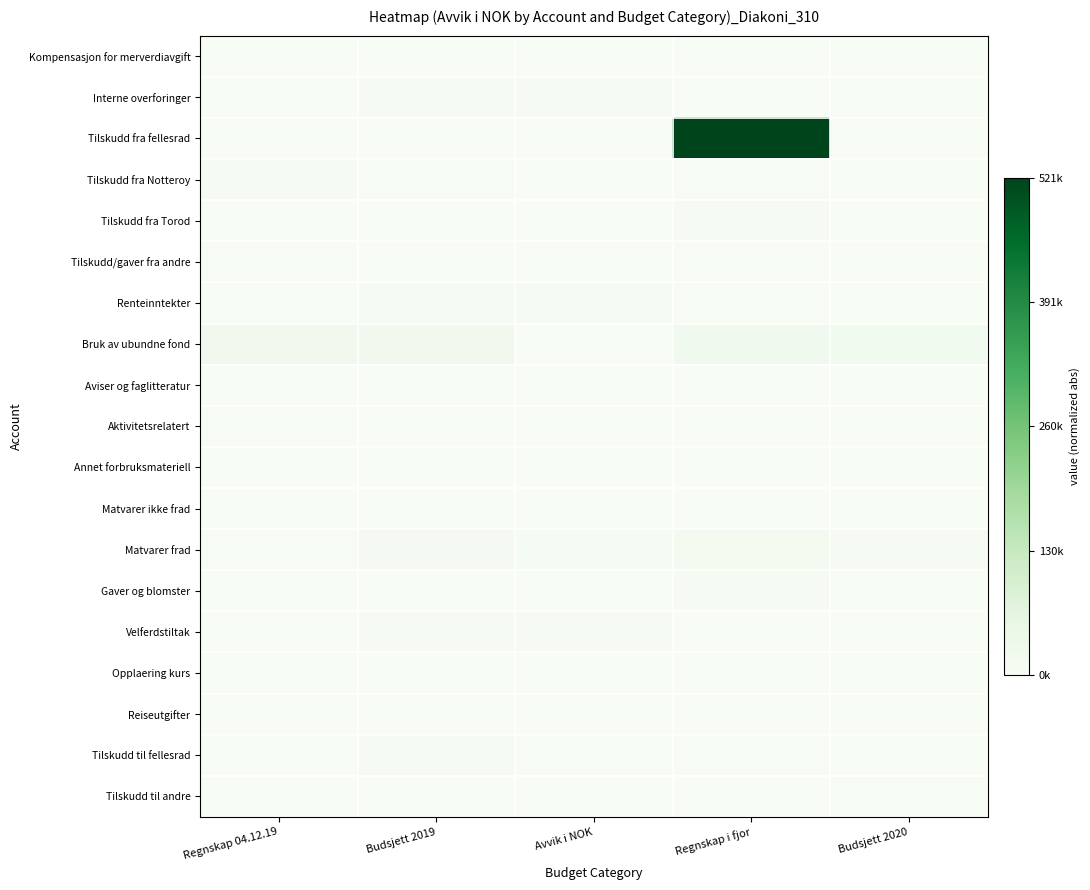

What is the total value across all series at Budsjett 2019?

0.1